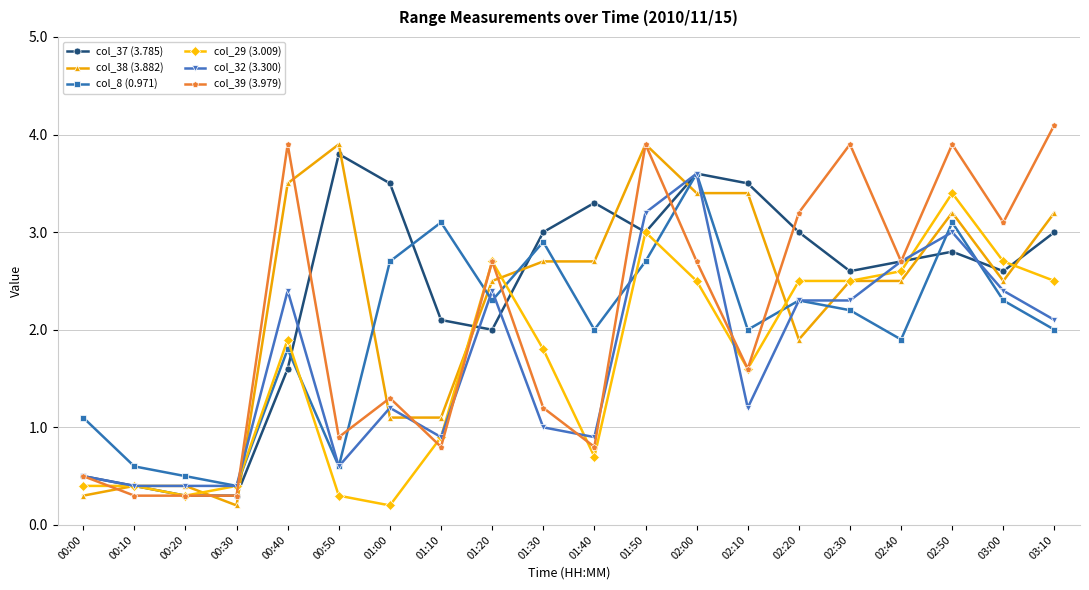

Read the col_39 (3.979) value at 03:00.

3.1